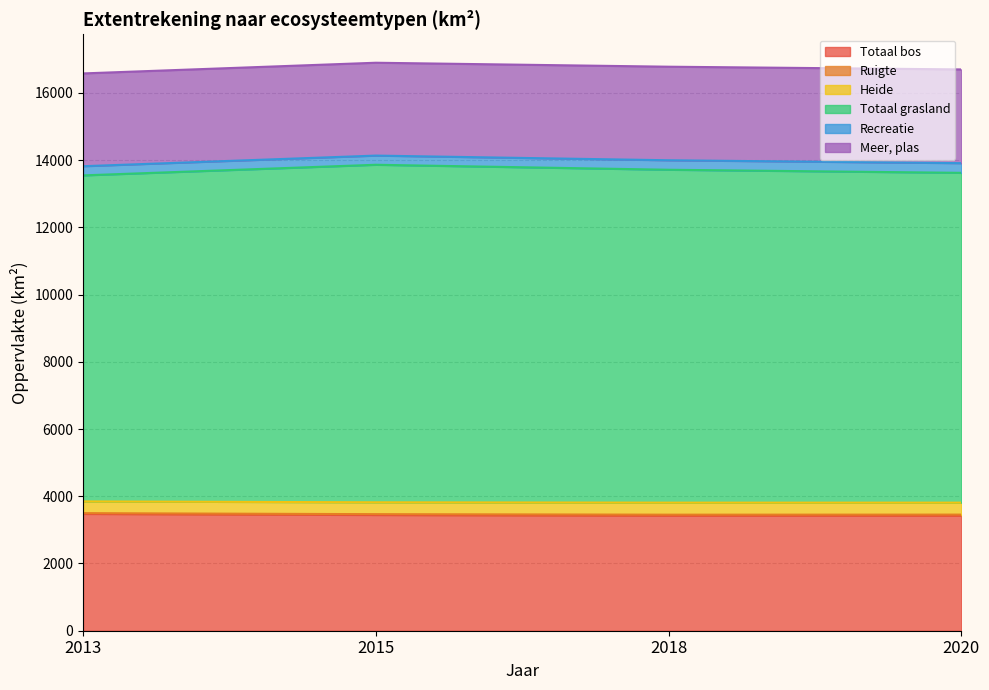

True or false: Totaal grasland and Meer, plas intersect in this chart.

False